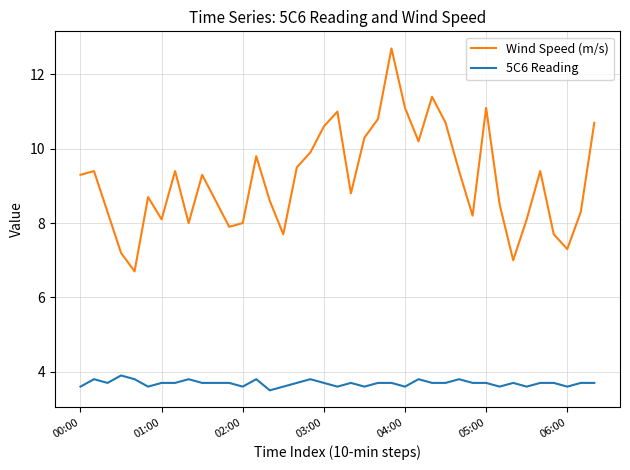

What is the sum of all 5C6 Reading values?

144.0